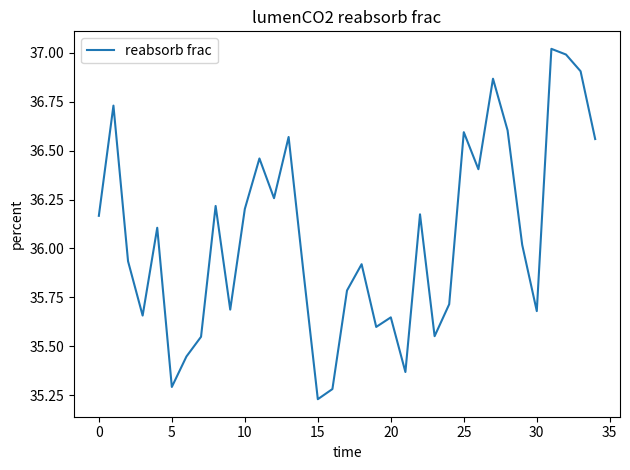

True or false: the data shows 8.1 at 15.

False